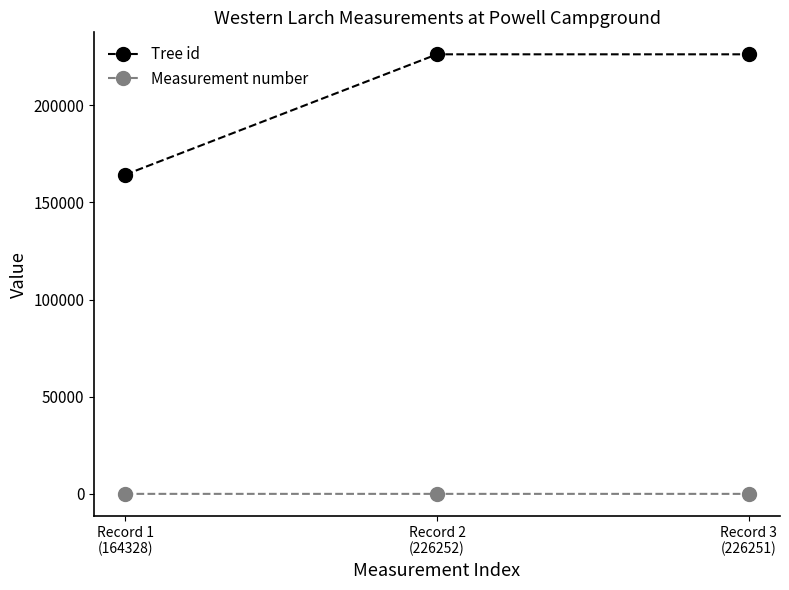

Which series has the largest total across all categories?

Tree id